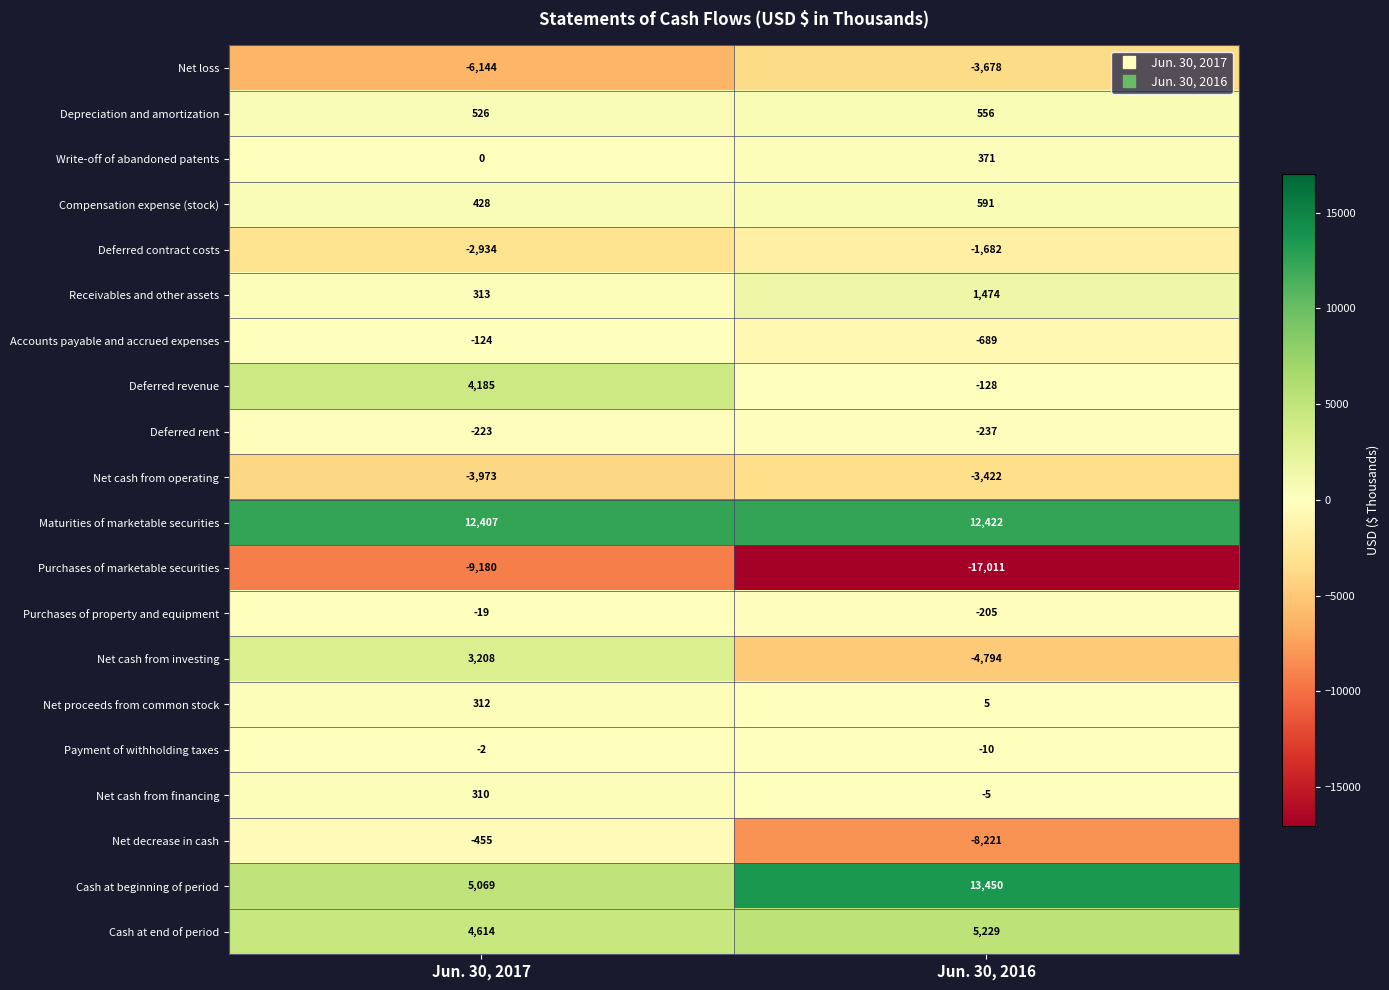

List the series in order of their peak value, highest first.

Cash at beginning of period, Maturities of marketable securities, Cash at end of period, Deferred revenue, Net cash from investing, Receivables and other assets, Compensation expense (stock), Depreciation and amortization, Write-off of abandoned patents, Net proceeds from common stock, Net cash from financing, Payment of withholding taxes, Purchases of property and equipment, Accounts payable and accrued expenses, Deferred rent, Net decrease in cash, Deferred contract costs, Net cash from operating, Net loss, Purchases of marketable securities